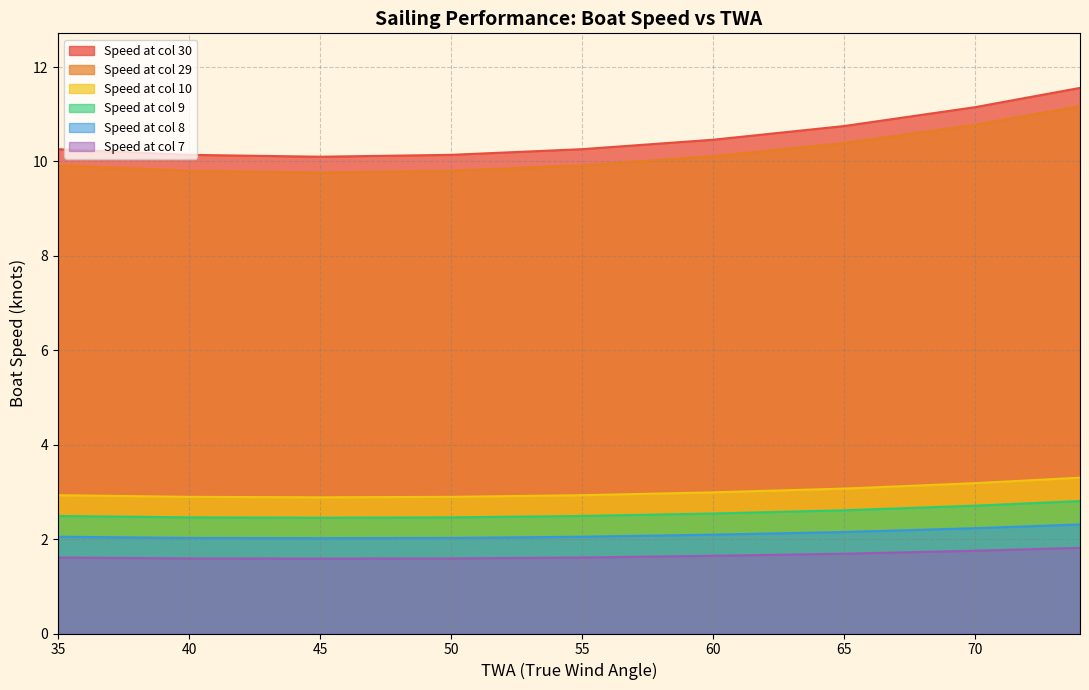

True or false: TWA 35 has more than 0 points higher than both neighbors.

False